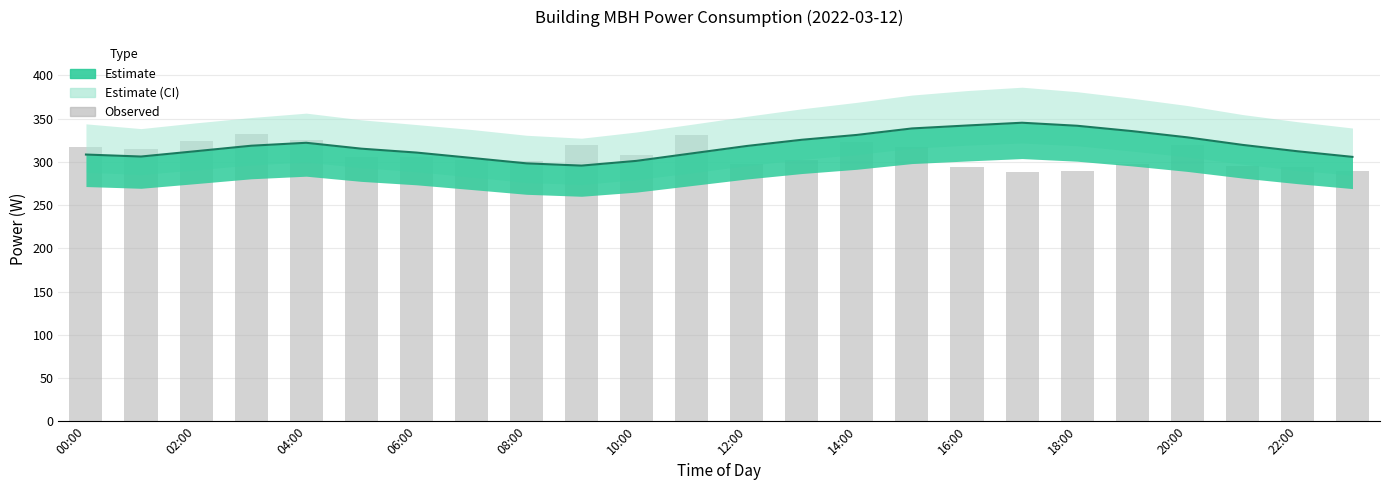

Rank the series at 15 from lowest to highest value.

Observed, Mean Power